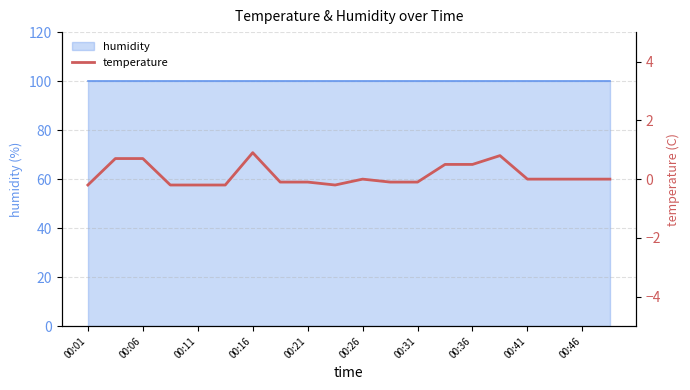

The value at 00:16 is 0.2. True or false?

False